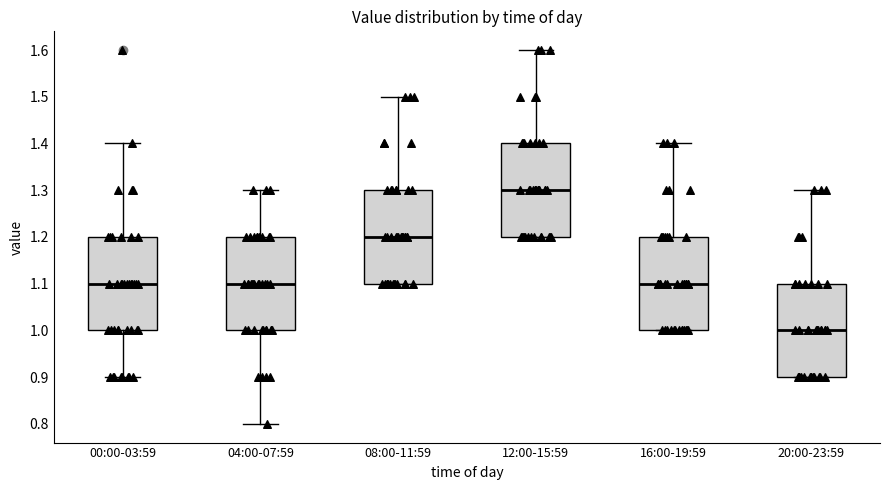

Reading left to right, transcribe this box plot: for each box, give where its median line is, the range the box spans, and where its two whiskers end, as read against the y-axis. The values are not printed on the chart, so give them approximately, as read against the axis.

00:00-03:59: median 1.1, box 1.0 to 1.2, whiskers 0.9 to 1.4
04:00-07:59: median 1.1, box 1.0 to 1.2, whiskers 0.8 to 1.3
08:00-11:59: median 1.2, box 1.1 to 1.3, whiskers 1.1 to 1.5
12:00-15:59: median 1.3, box 1.2 to 1.4, whiskers 1.2 to 1.6
16:00-19:59: median 1.1, box 1.0 to 1.2, whiskers 1.0 to 1.4
20:00-23:59: median 1.0, box 0.9 to 1.1, whiskers 0.9 to 1.3